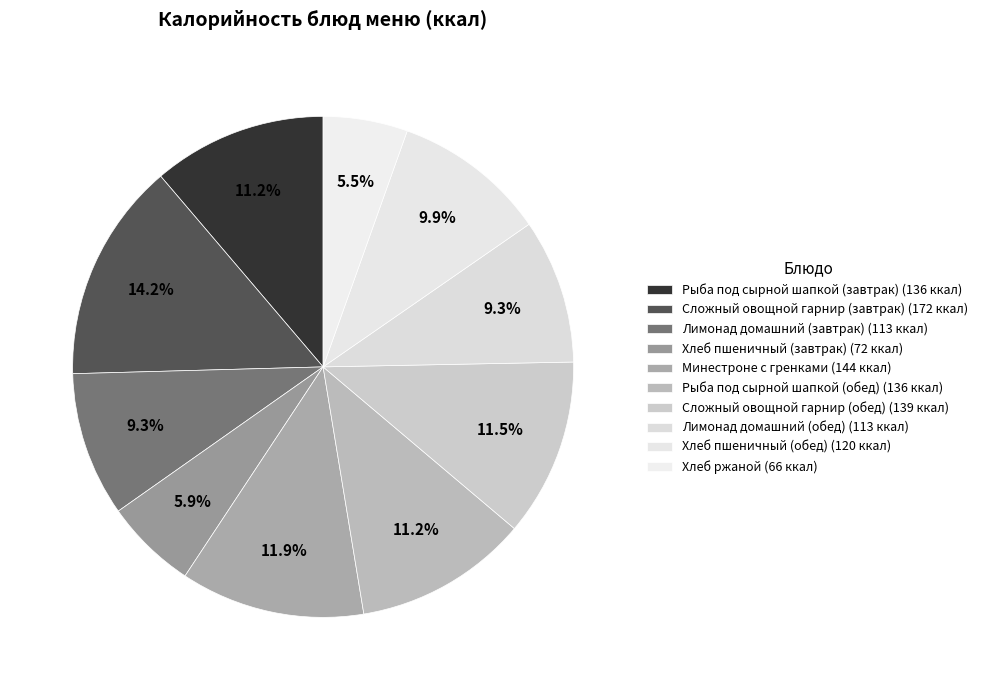

How many segments does this pie chart have?

10